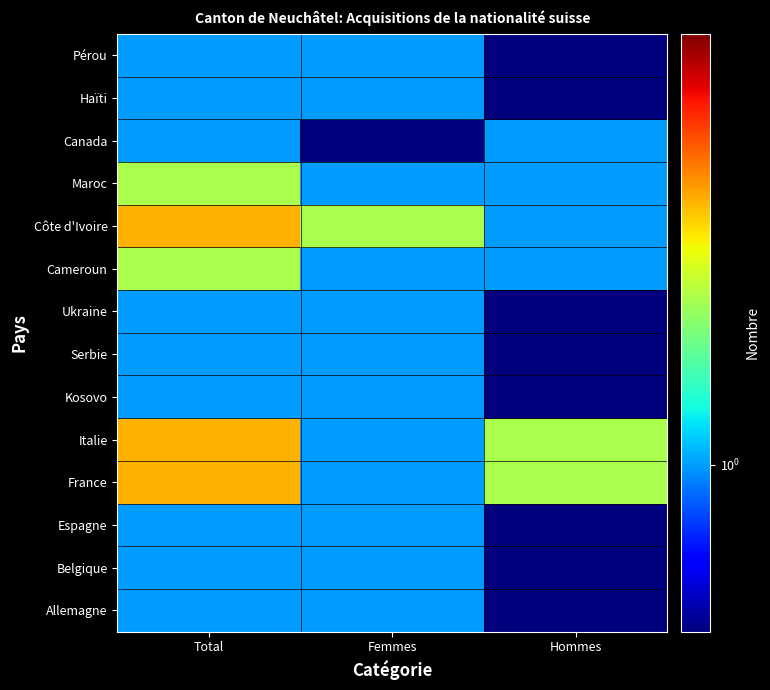

Count the number of data series in this chart.

14